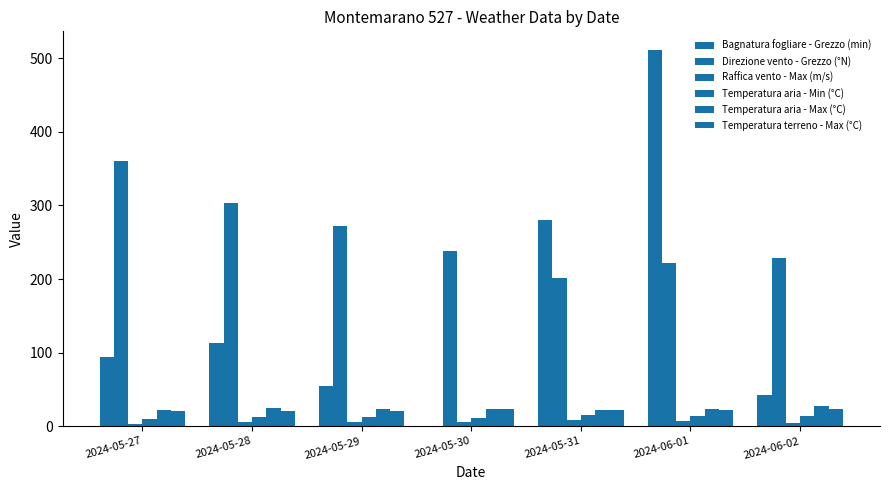

What is the value of the Temperatura aria - Min (°C) bar at the 2nd from the left?

12.6